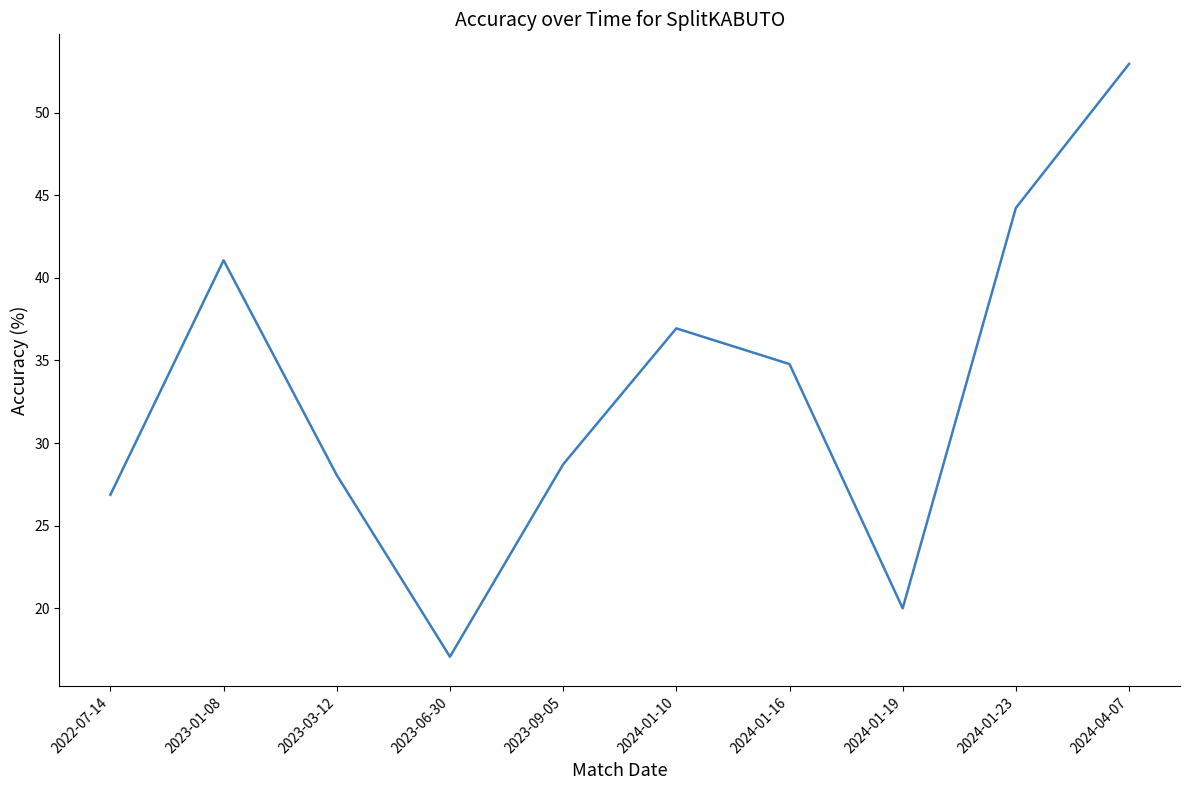

What position from the right is 2024-01-16?

4